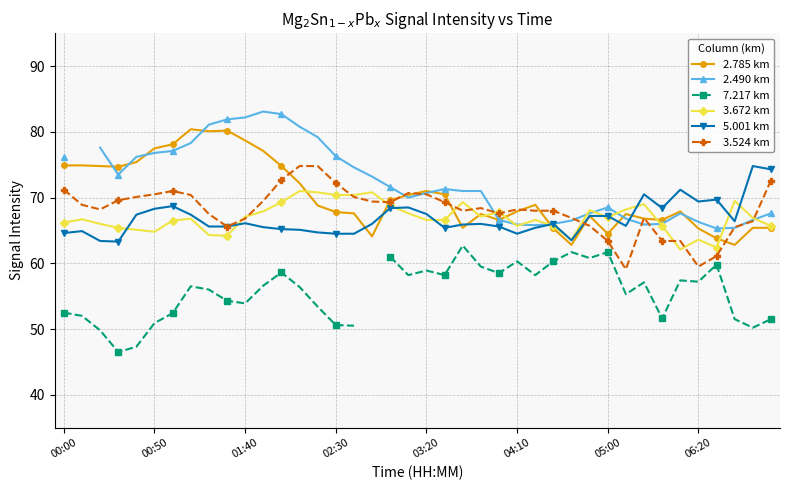

What is the value of the 3.524 km point at the 27th from the left?

68.0